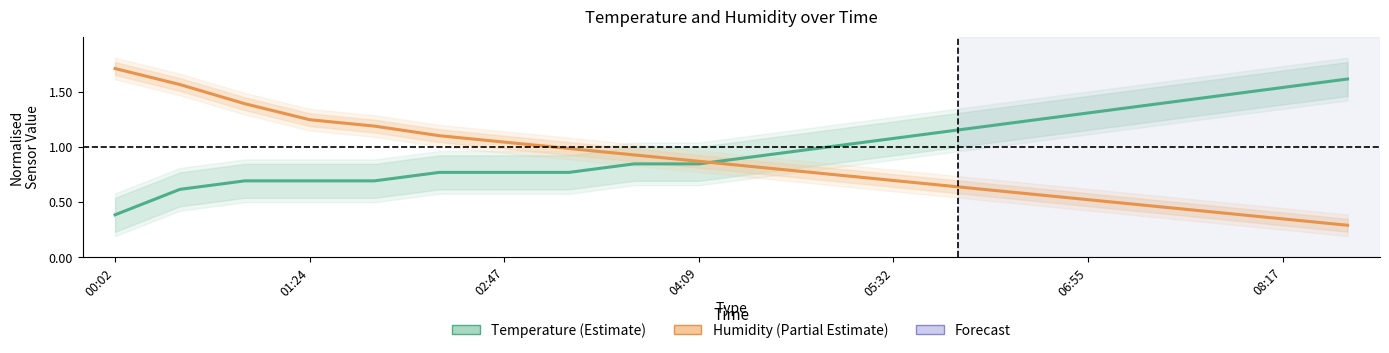

How many times do Humidity (Partial Estimate) and Temperature (Estimate) cross each other?

1